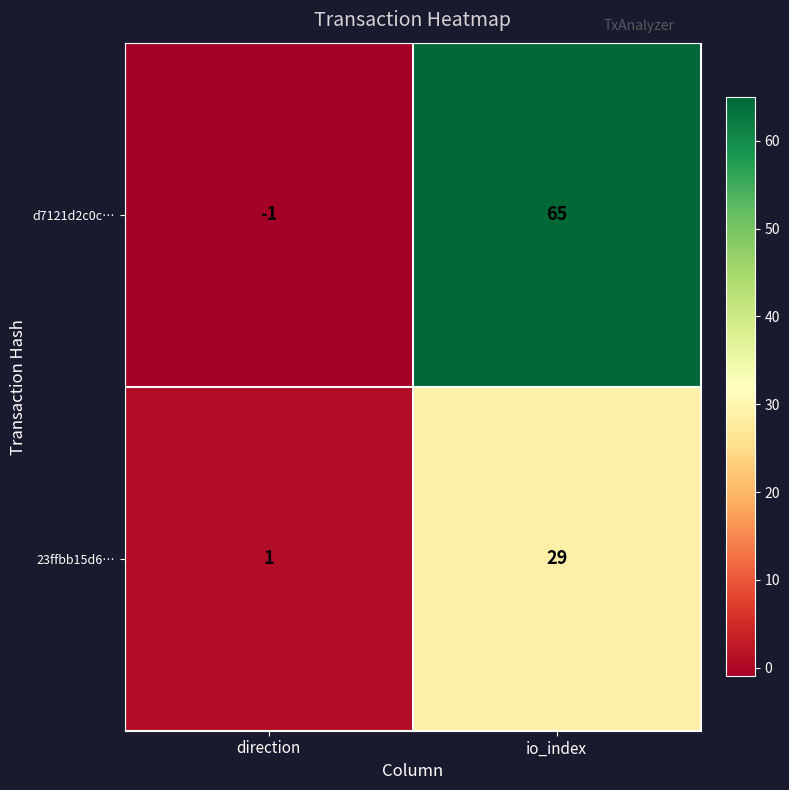

At which label is d7121d2c0c… closest to 32?

direction